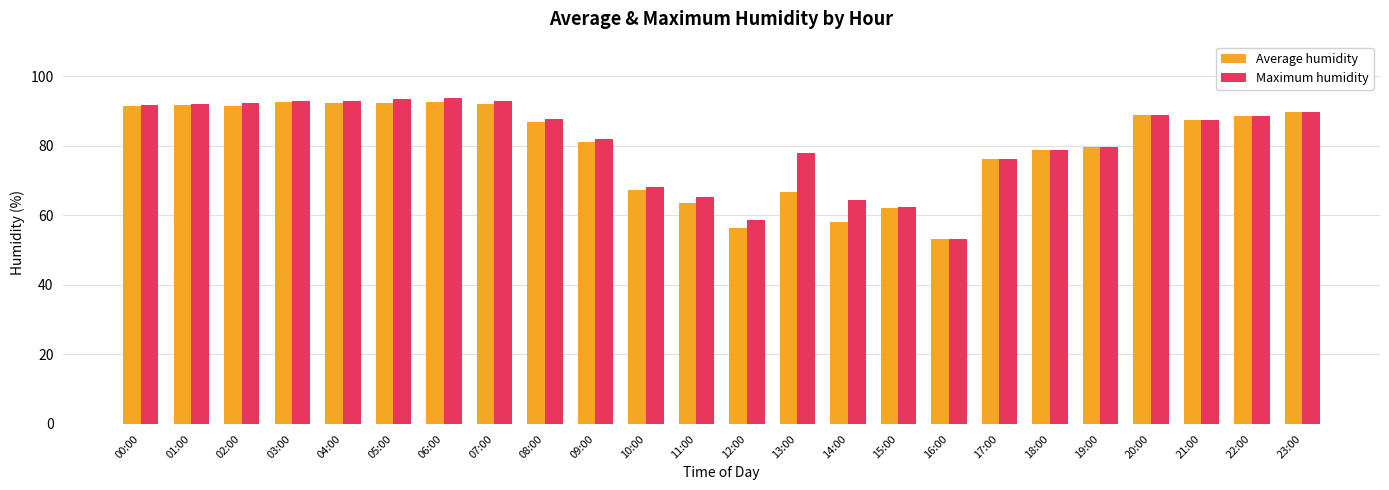

True or false: Maximum humidity has a value of 92.8 at 07:00.

True